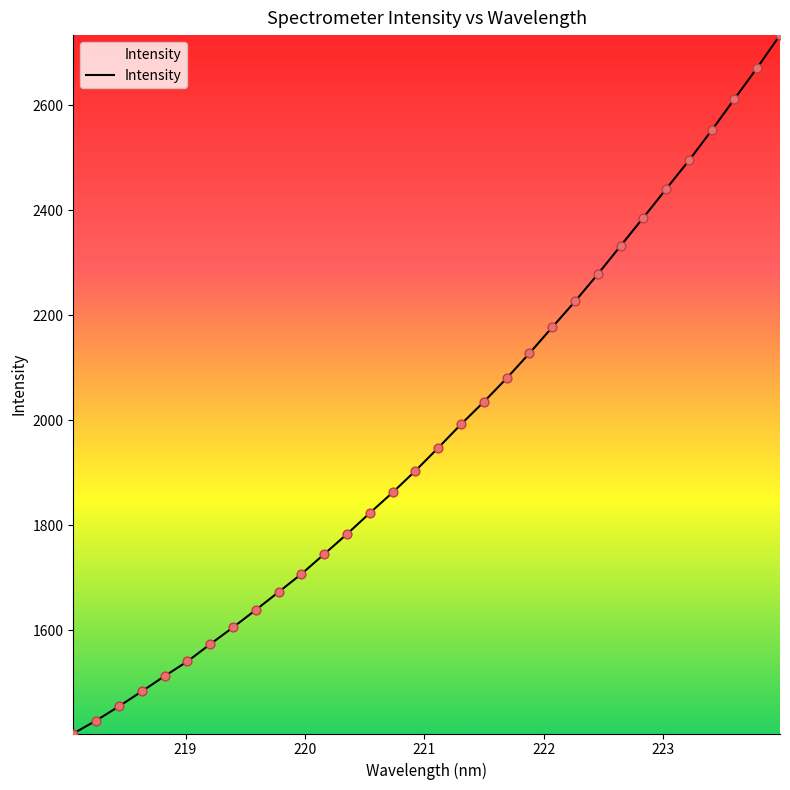

What is the difference between the maximum and minimum values?

1330.6